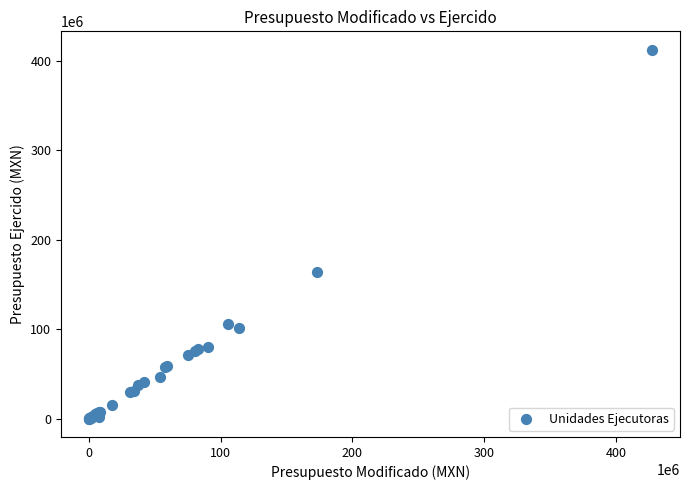

What Y value in the scatter plot is closest to 206061392?

164074172.0